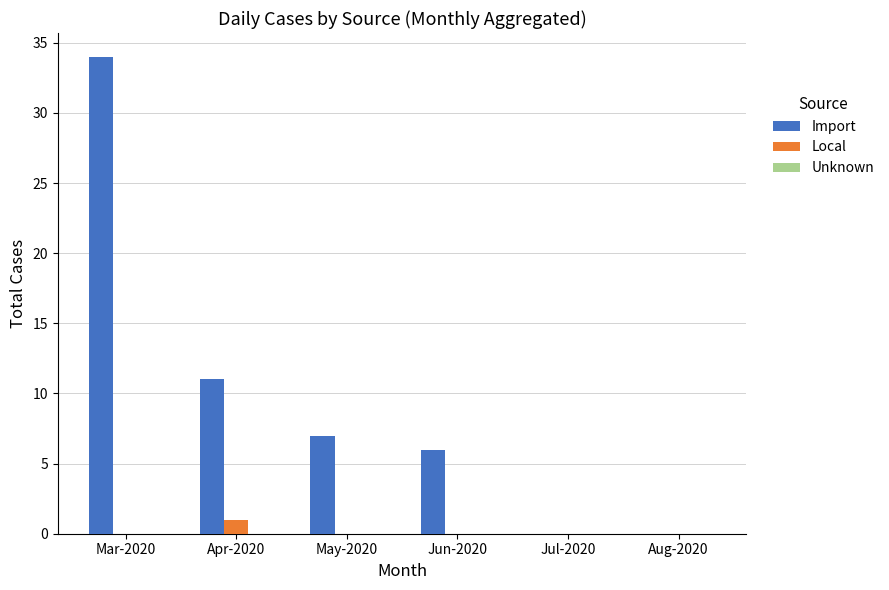

At which label does Import reach its peak?

Mar-2020